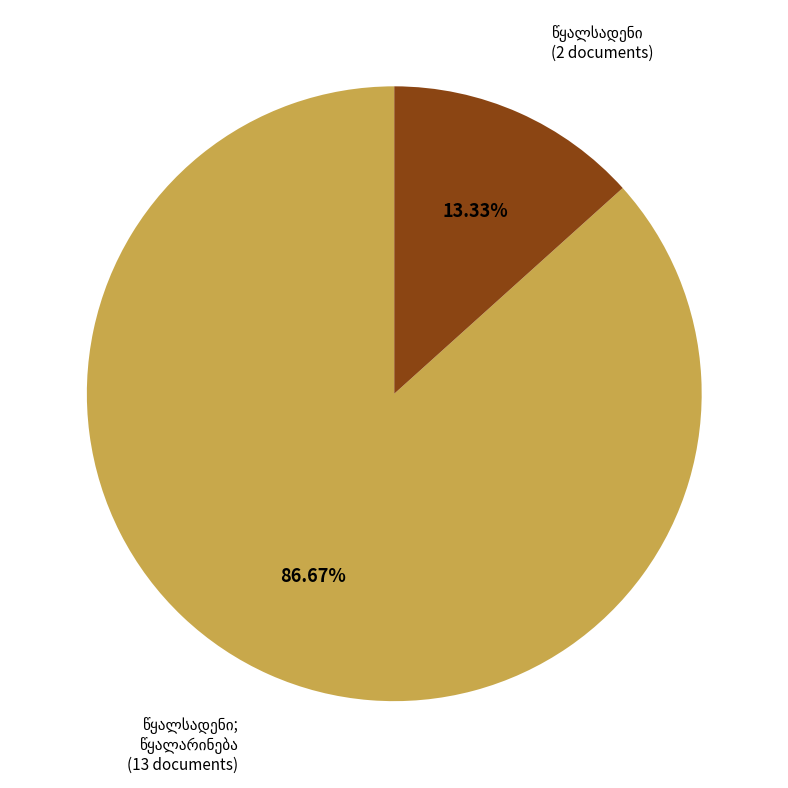

Is there any slice that represents more than half of the pie?

Yes